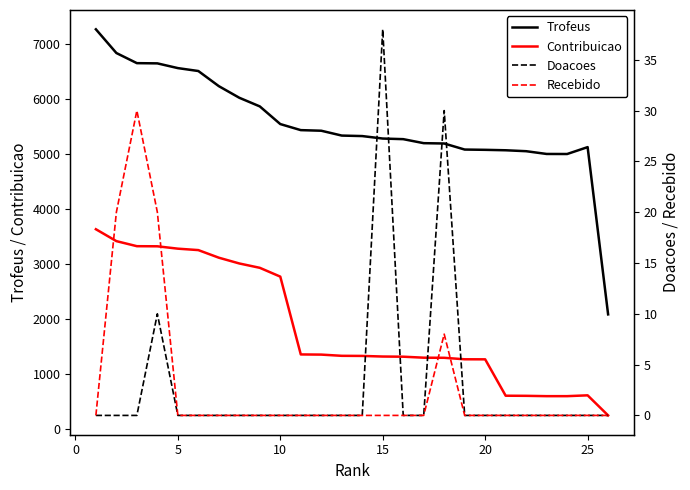

True or false: Contribuicao and Trofeus cross at least once.

False